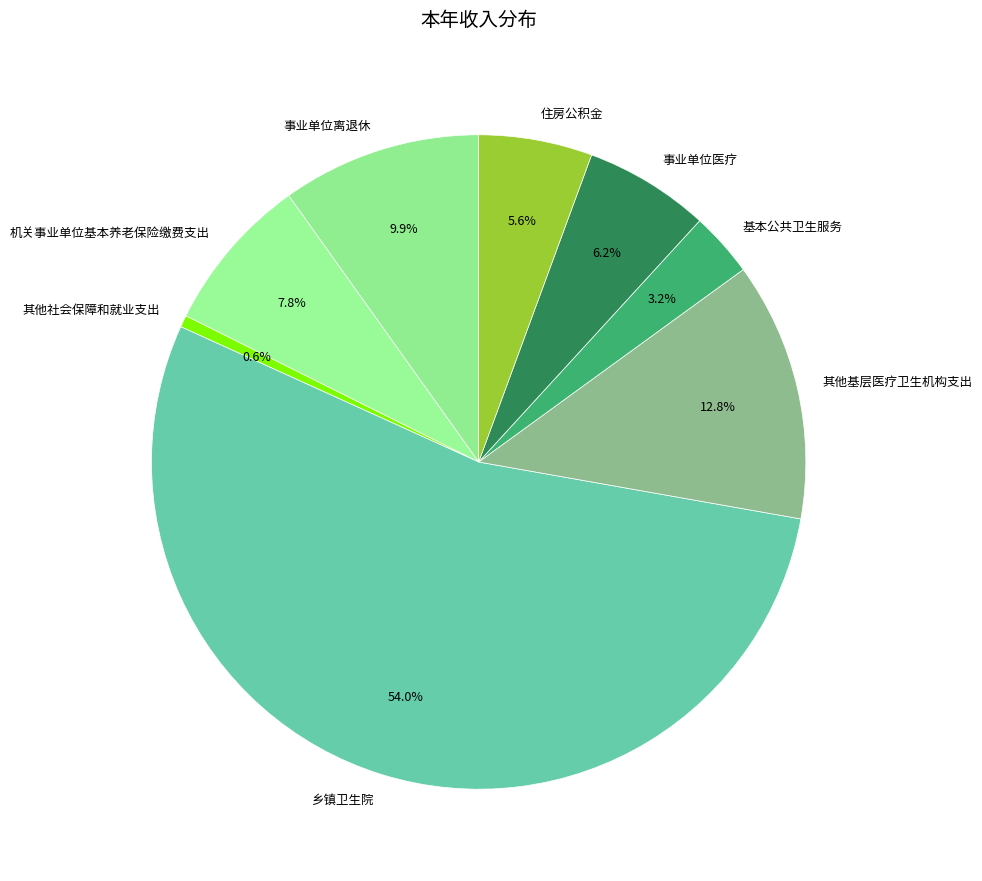

To the nearest percent, what is the average slice percentage?

12%